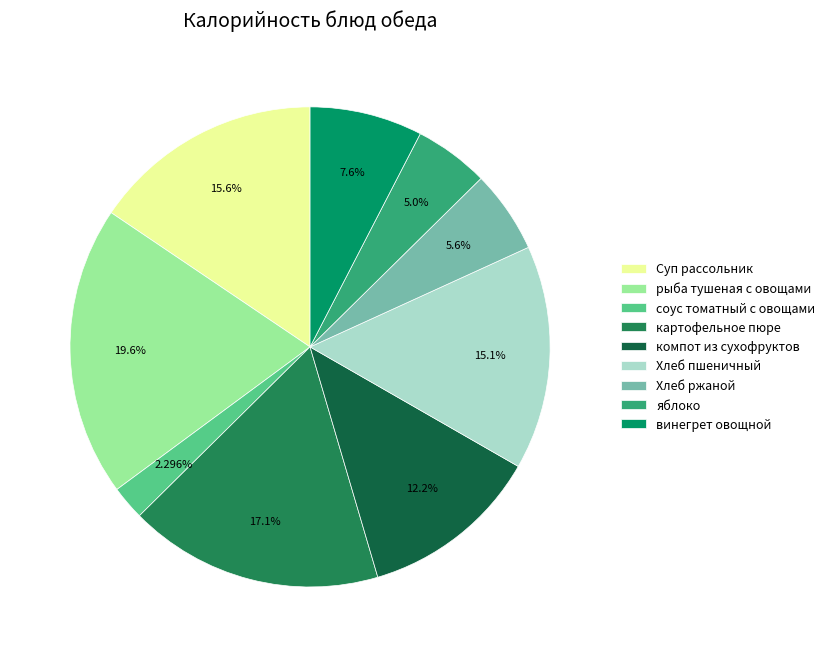

How many slices are in this pie chart?

9